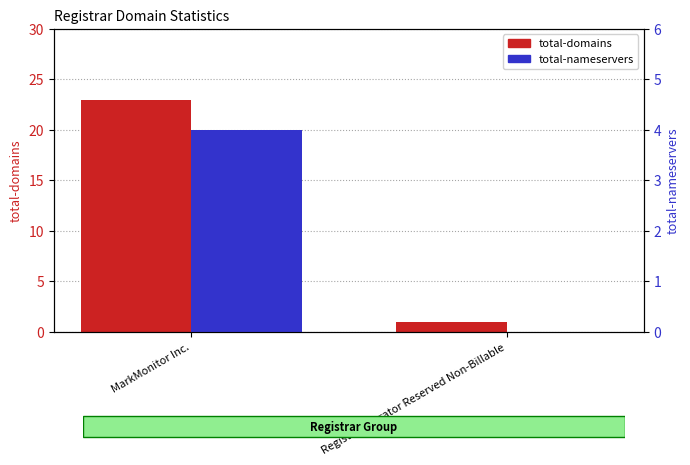

What is the maximum value for total-domains?

23